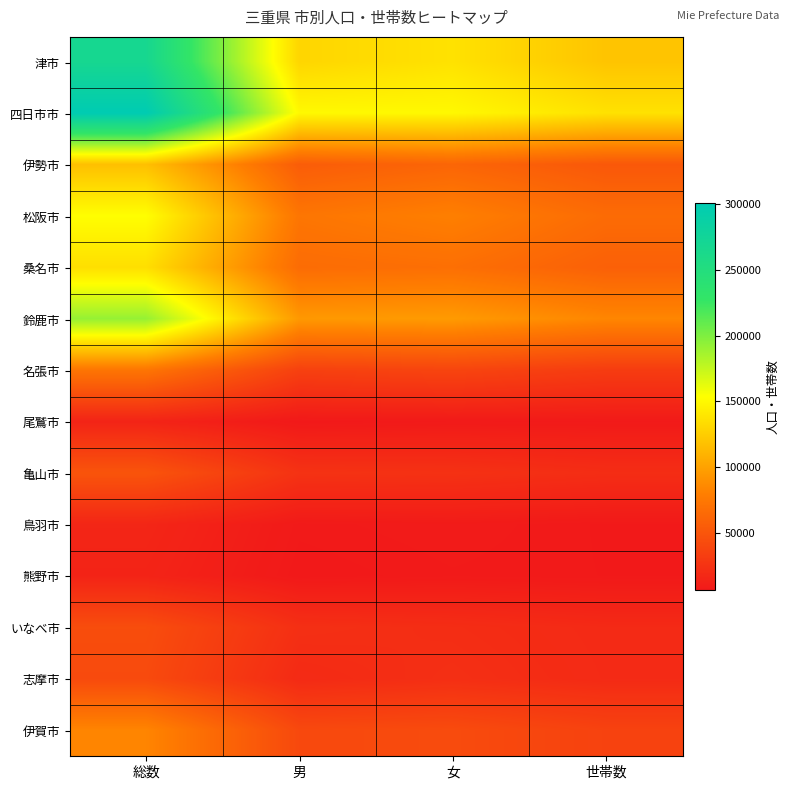

Reading left to right, list all the values displayed in this chart.

津市: 総数=267625	男=130283	女=137342	世帯数=120050
四日市市: 総数=300652	男=150489	女=150163	世帯数=137269
伊勢市: 総数=117584	男=55721	女=61863	世帯数=52165
松阪市: 総数=153471	男=73450	女=80021	世帯数=66226
桑名市: 総数=135563	男=66663	女=68900	世帯数=58306
鈴鹿市: 総数=191391	男=95136	女=96255	世帯数=84439
名張市: 総数=73223	男=35213	女=38010	世帯数=31897
尾鷲市: 総数=14651	男=6798	女=7853	世帯数=7712
亀山市: 総数=49408	男=25040	女=24368	世帯数=21367
鳥羽市: 総数=16066	男=7618	女=8448	世帯数=7226
熊野市: 総数=14609	男=6779	女=7830	世帯数=7328
いなべ市: 総数=44162	男=22875	女=21287	世帯数=18886
志摩市: 総数=42090	男=19366	女=22724	世帯数=19304
伊賀市: 総数=83822	男=41110	女=42712	世帯数=36489